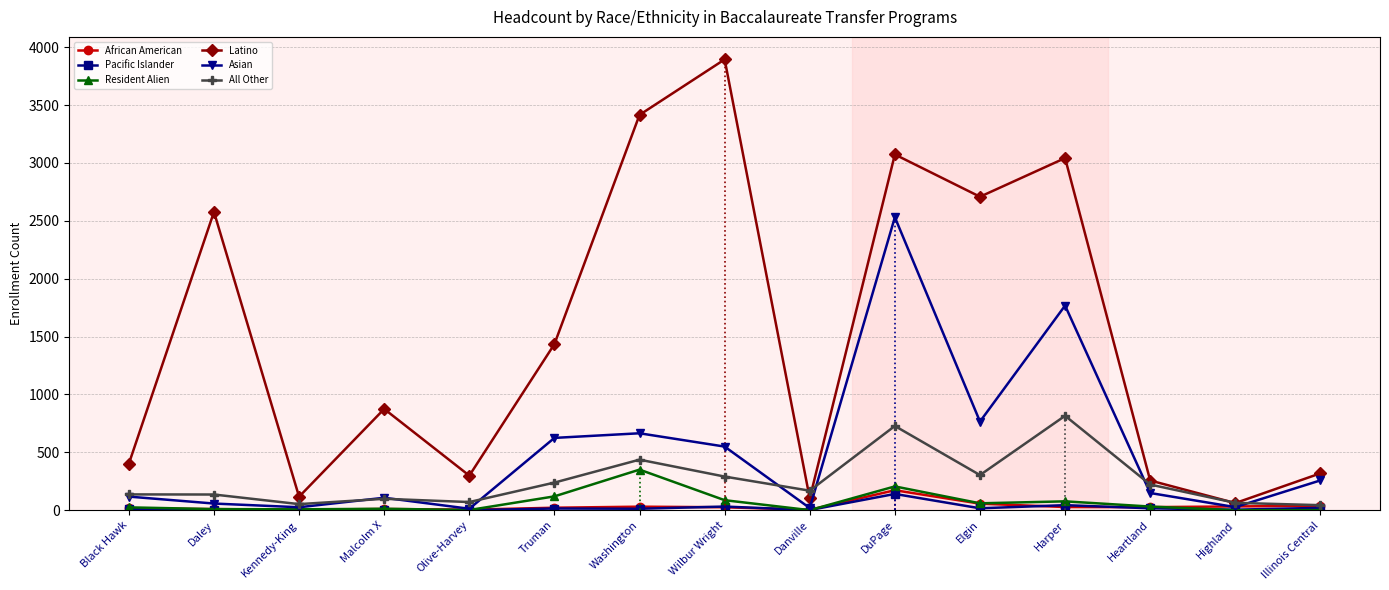

Which series has the largest total across all categories?

Latino